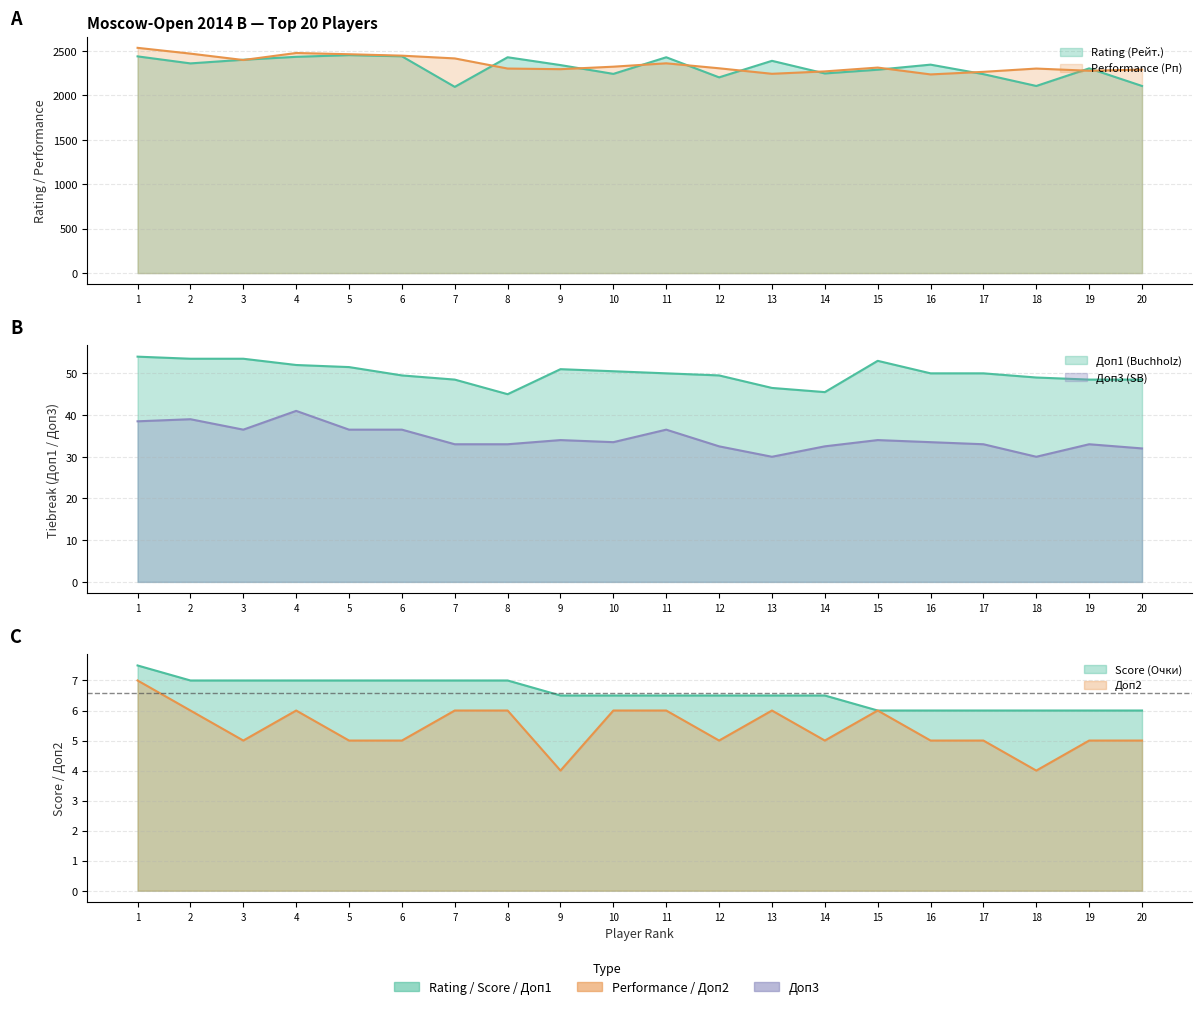

True or false: Performance (Рп) and Score (Очки) intersect in this chart.

False